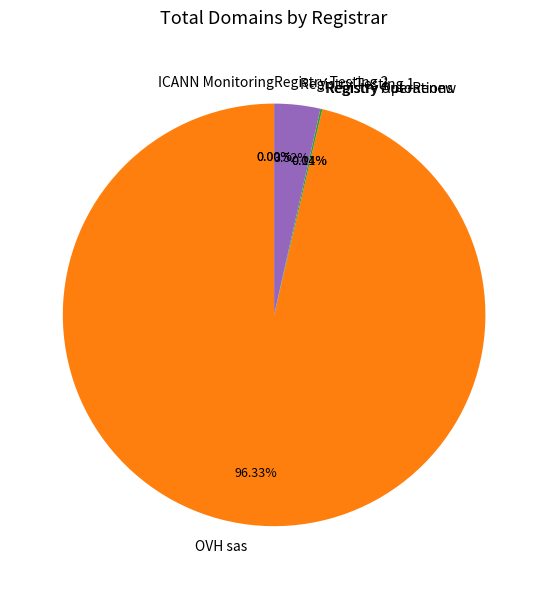

What is the largest slice in the pie chart?

OVH sas